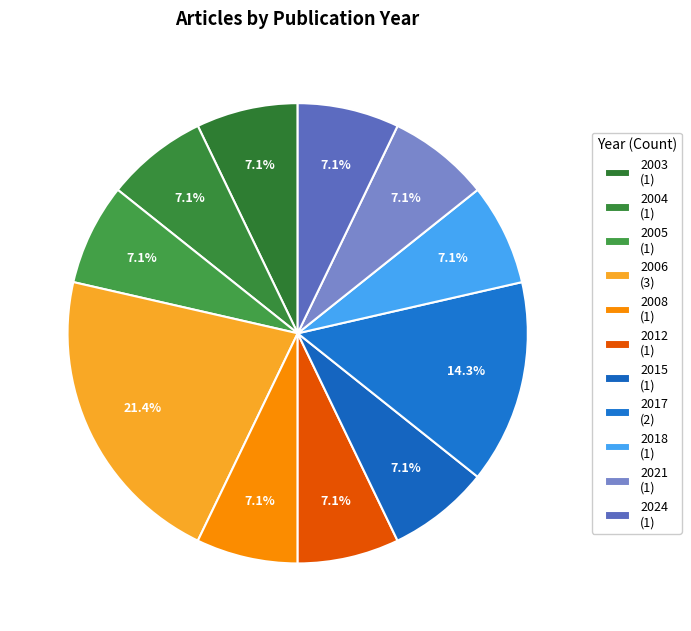

What percentage do 2024 and 2004 together represent?

14.3%